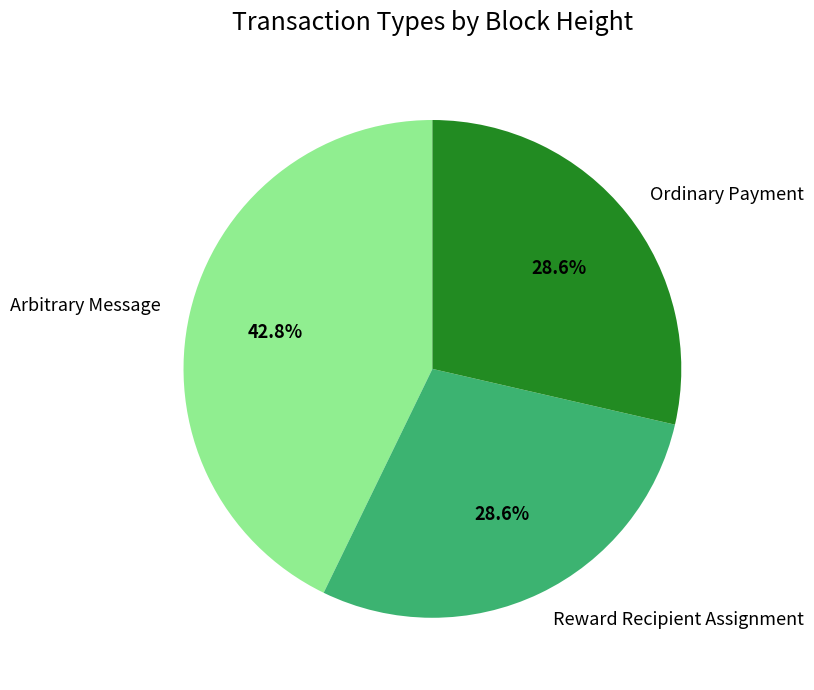

Approximately how many times larger is the value at Reward Recipient Assignment compared to Arbitrary Message?

0.7